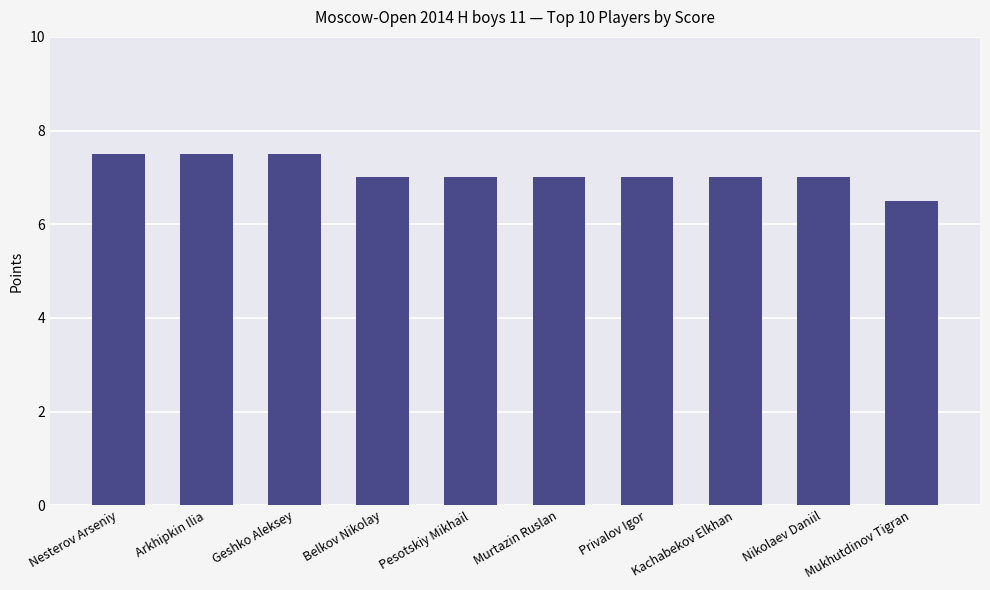

Read the value at Geshko Aleksey.

7.5